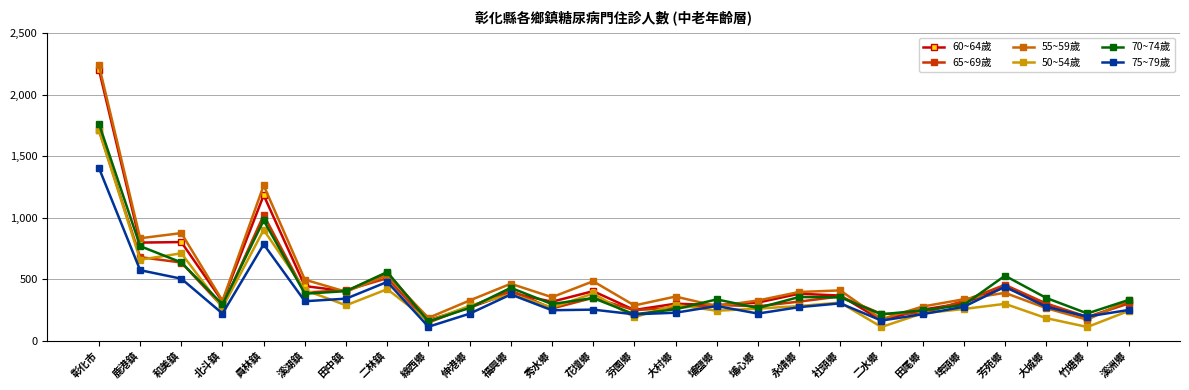

Where is 50~54歲 nearest to the value 912?

員林鎮